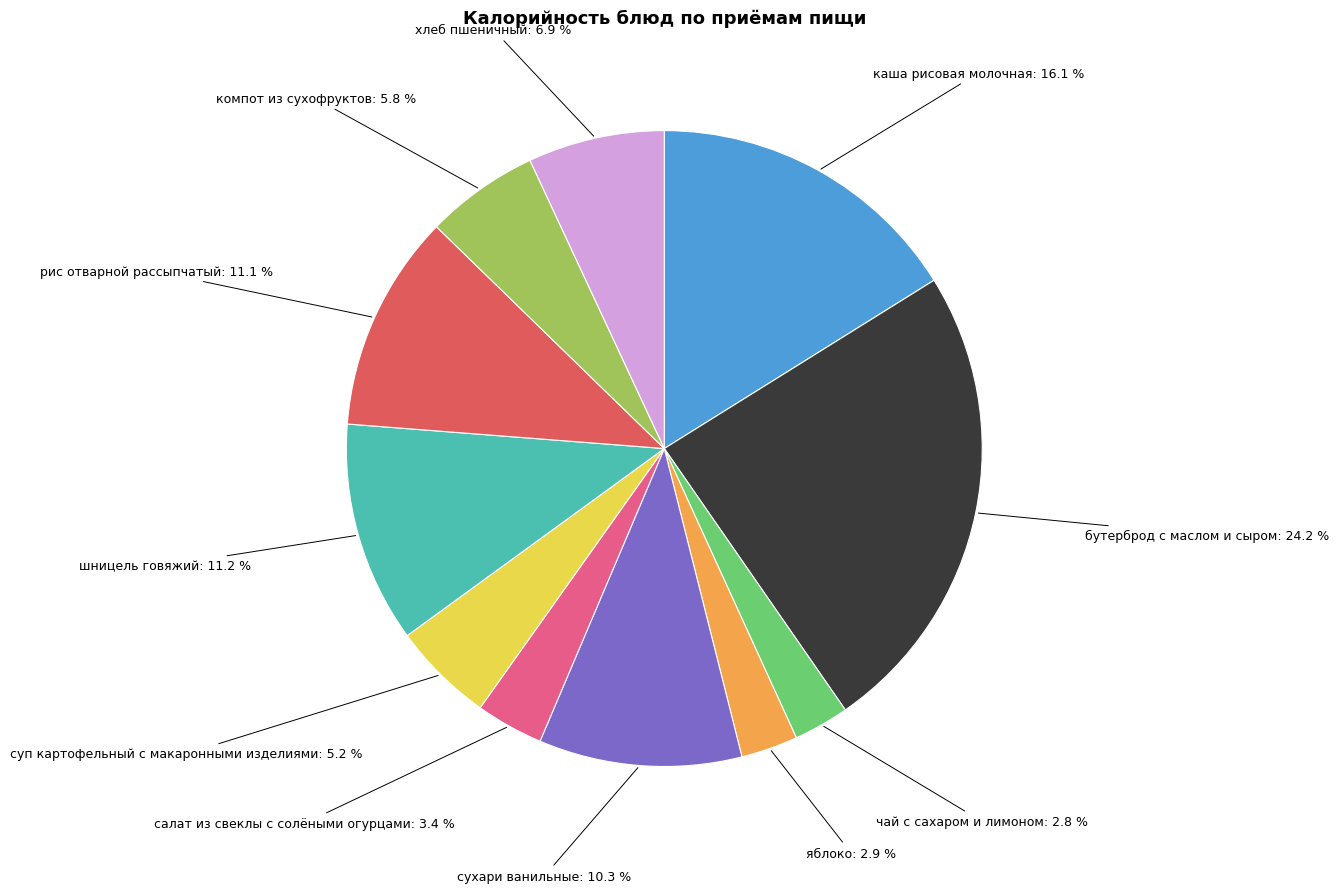

Is there any slice that represents more than half of the pie?

No